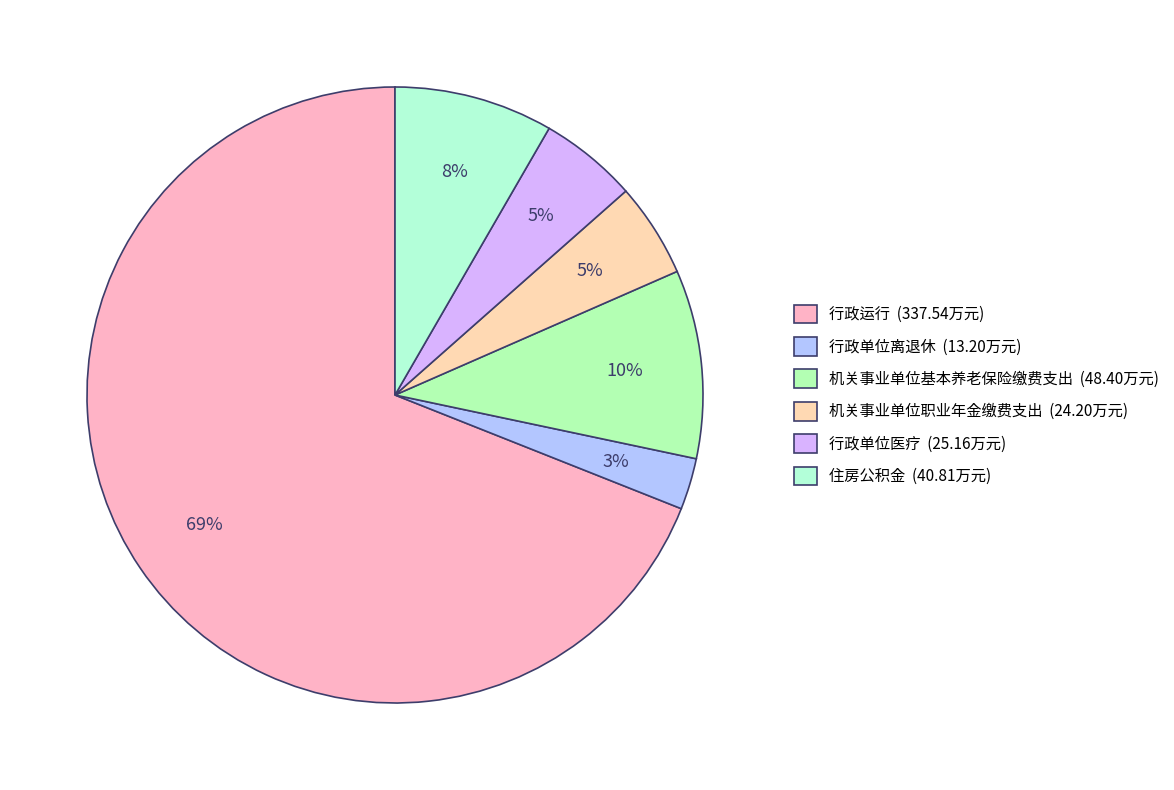

Does any single category account for the majority?

Yes